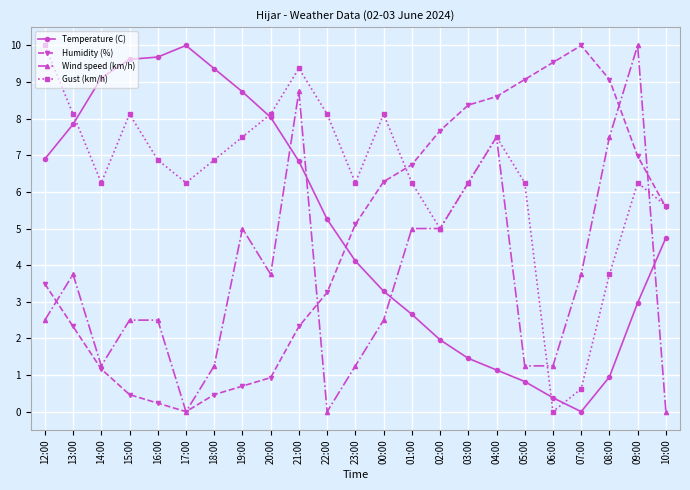

What is the maximum value shown in the chart?

10.0